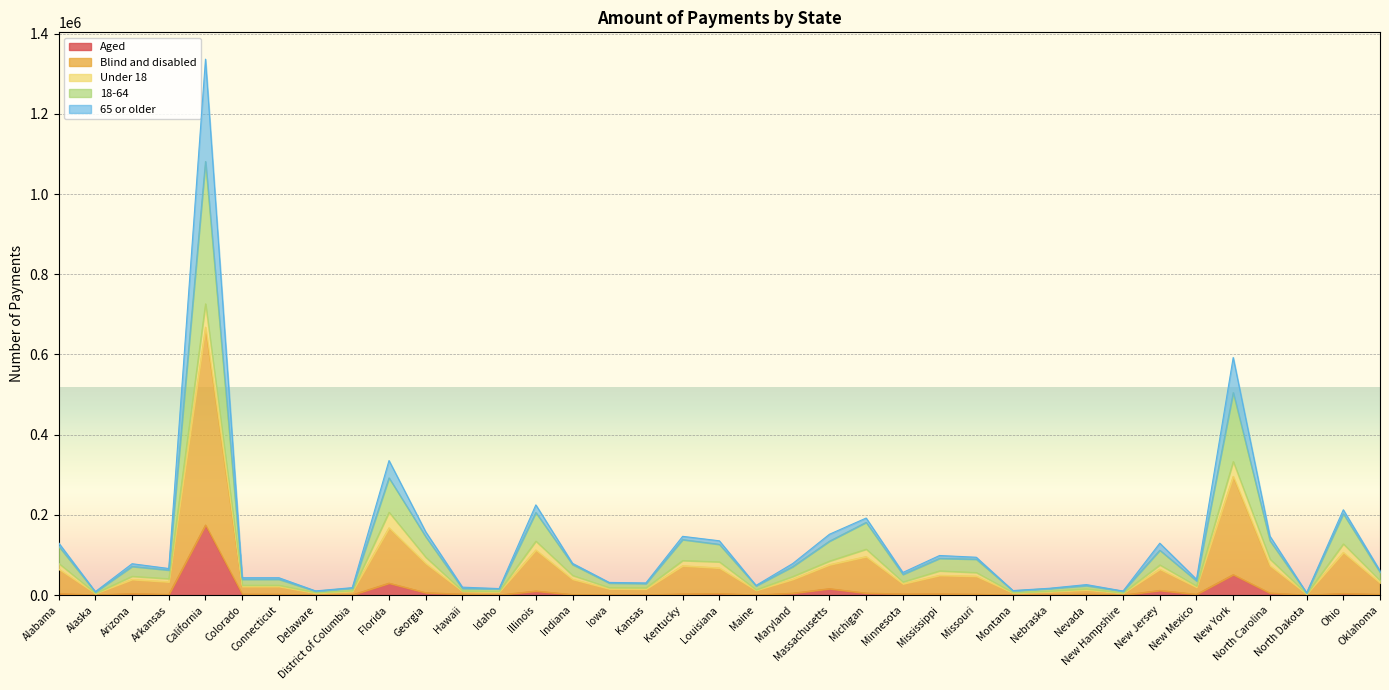

What is the highest value of the Aged series?

174809